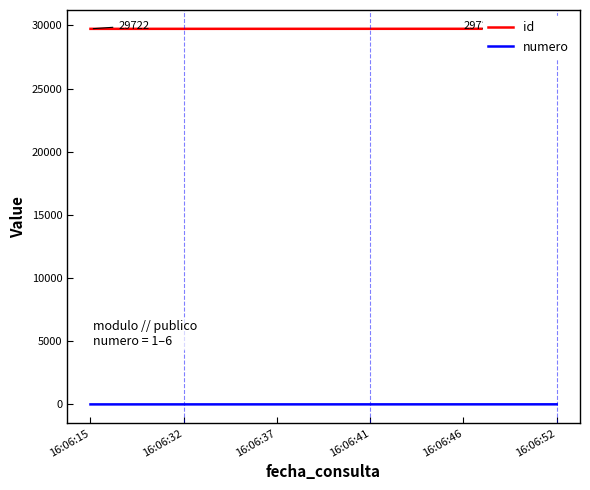

What is the difference between the highest and lowest values at 16:06:15?

29721